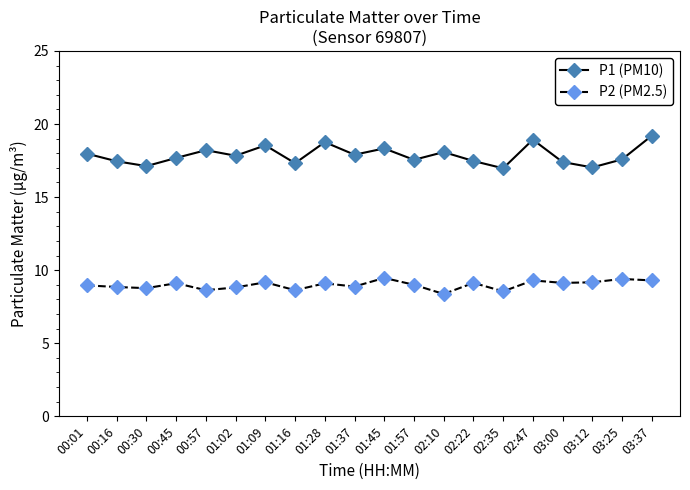

At which category does P1 (PM10) reach its first local valley?

00:30